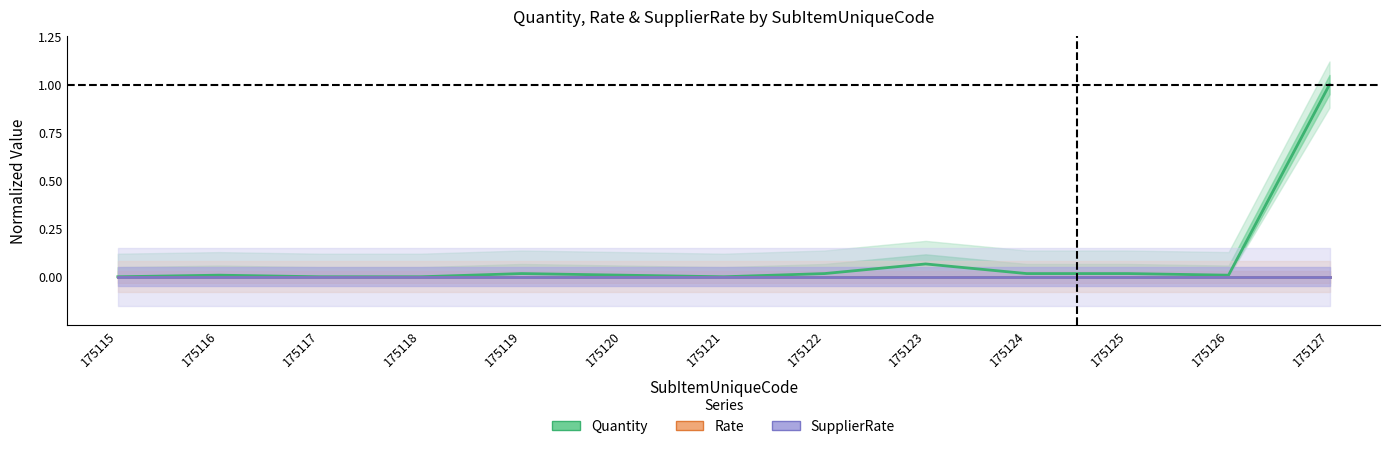

How many lines are shown in the chart?

3